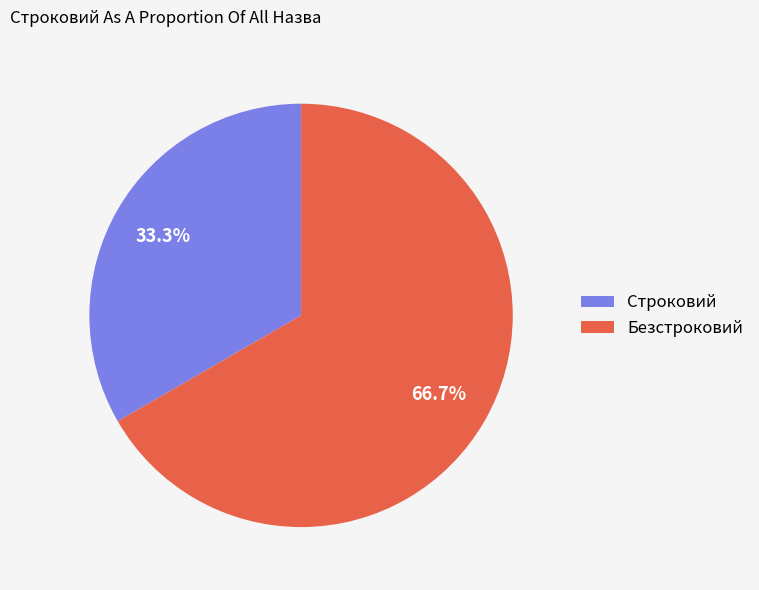

Which category has the smallest portion of the pie?

Строковий